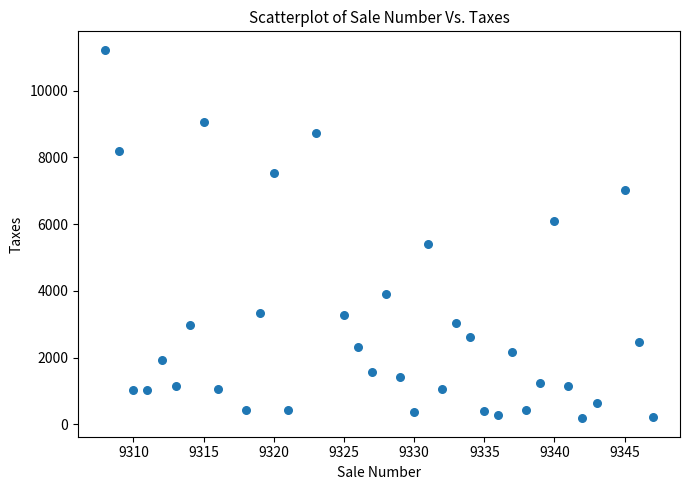

What is the range of Y values (max minus min)?

11036.9